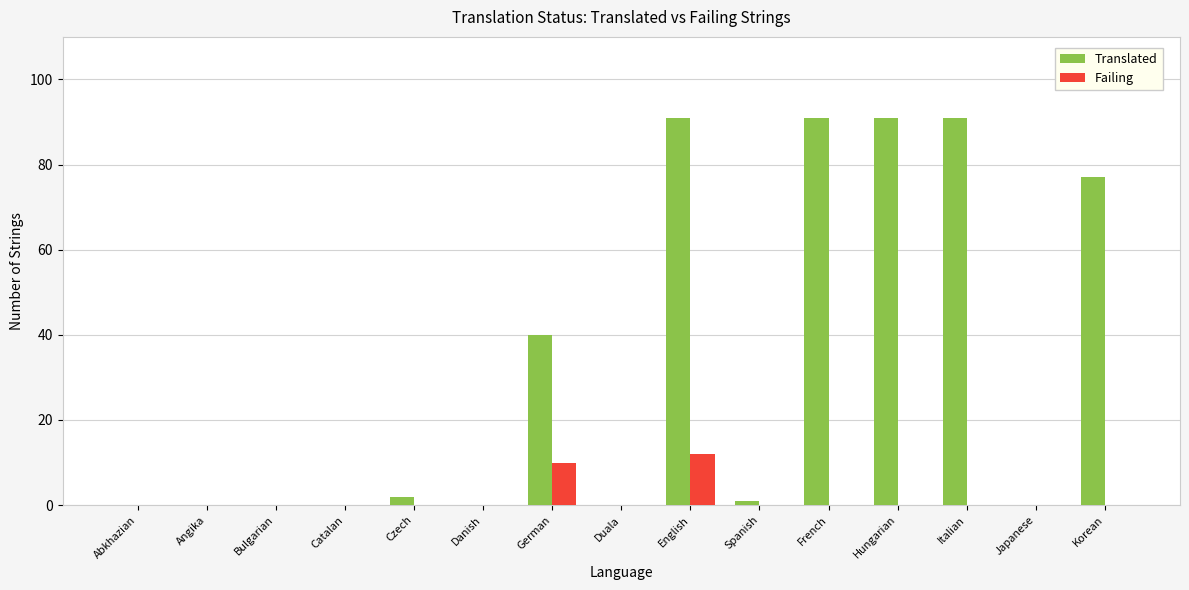

Which series has the largest range (max minus min)?

Translated